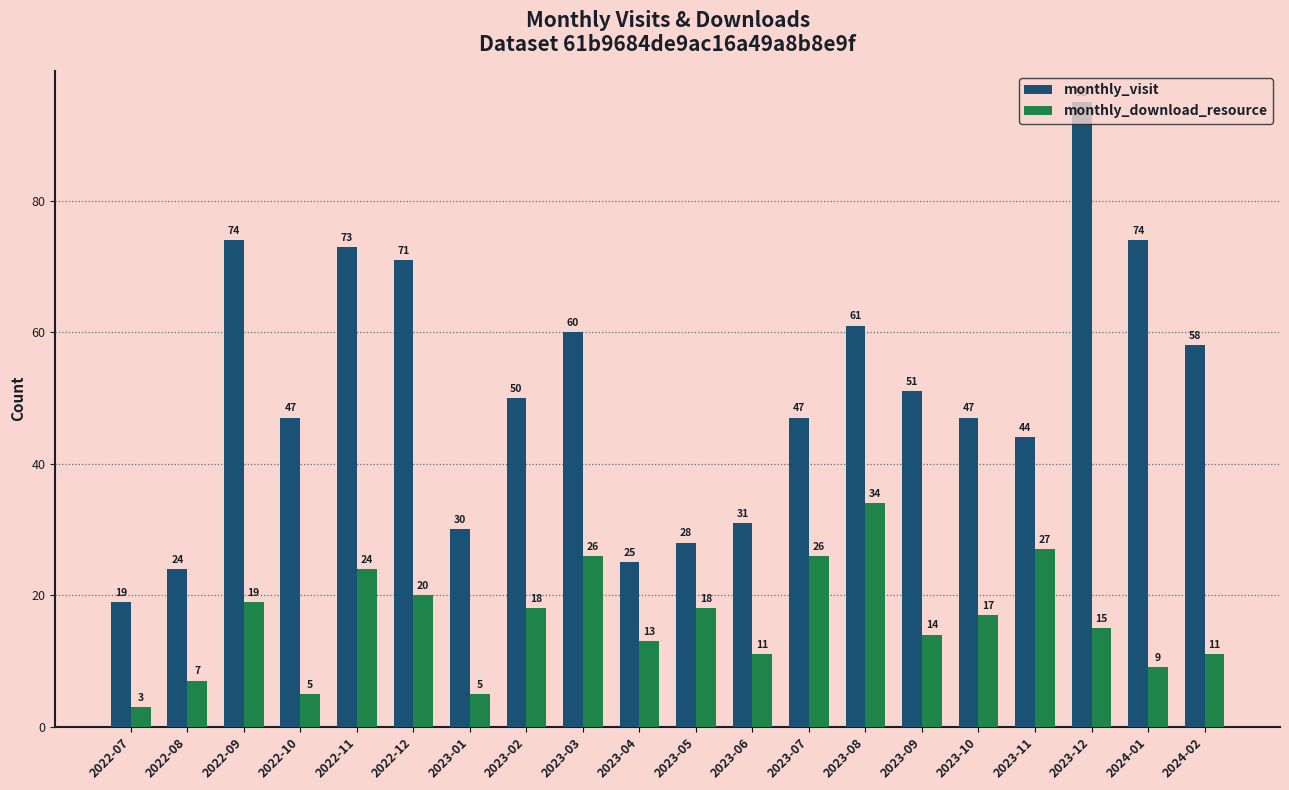

Where does the monthly_download_resource series first go above 17?

2022-09